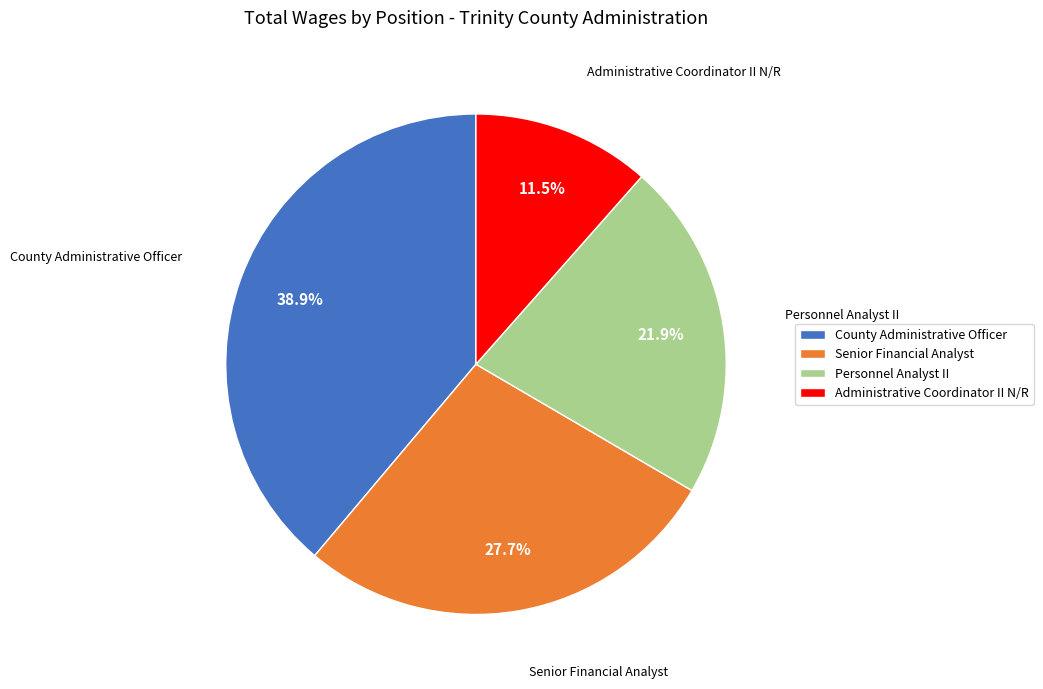

Which has a higher value, Senior Financial Analyst or Administrative Coordinator II N/R?

Senior Financial Analyst